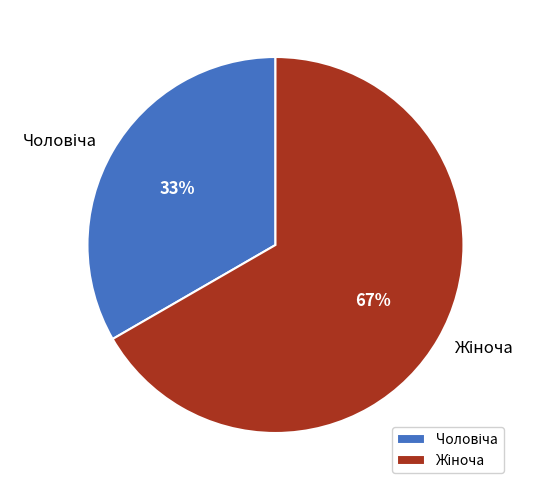

To the nearest percent, what is the average slice percentage?

50%